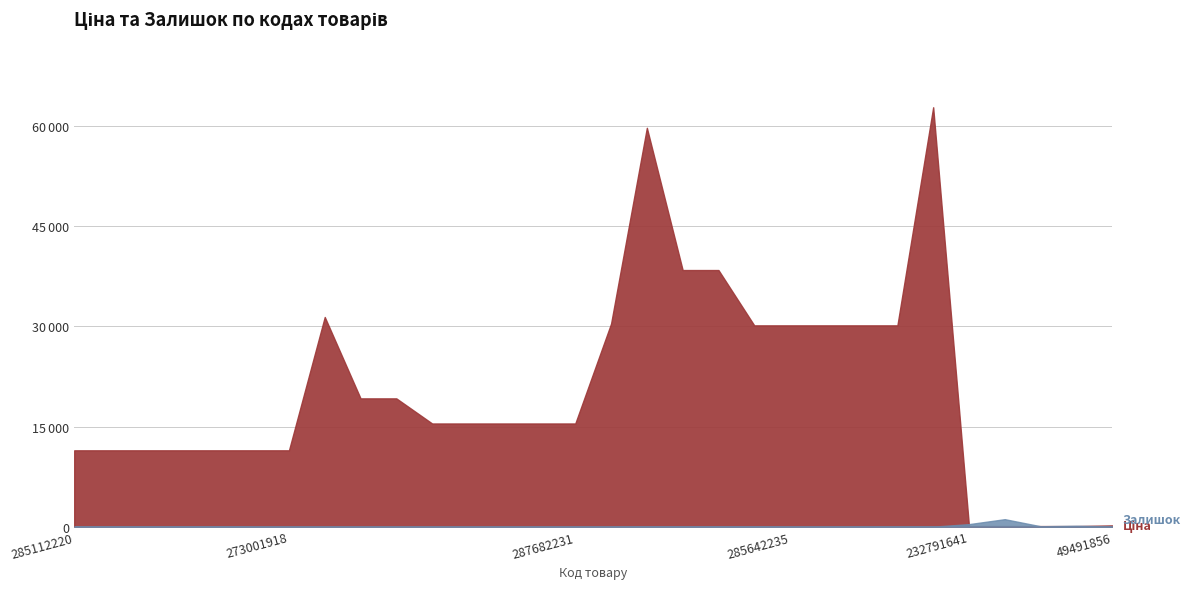

Reading right to left, list all the values displayed in this chart.

Ціна: 198.0	96.3	96.3	96.3	96.3	62799.5	30146.9	30146.9	30146.9	30146.9	30146.9	38429.0	38429.0	59724.9	30408.3	15456.0	15456.0	15456.0	15456.0	15456.0	19214.5	19214.5	31399.7	11436.8	11436.8	11436.8	11436.8	11436.8	11436.8	11436.8
Залишок: 41.0	140.0	68.0	1129.0	387.0	10.0	4.0	2.0	0.0	0.0	9.0	21.0	8.0	10.0	0.0	0.0	0.0	0.0	0.0	0.0	0.0	0.0	0.0	0.0	0.0	25.0	14.0	15.0	17.0	17.0